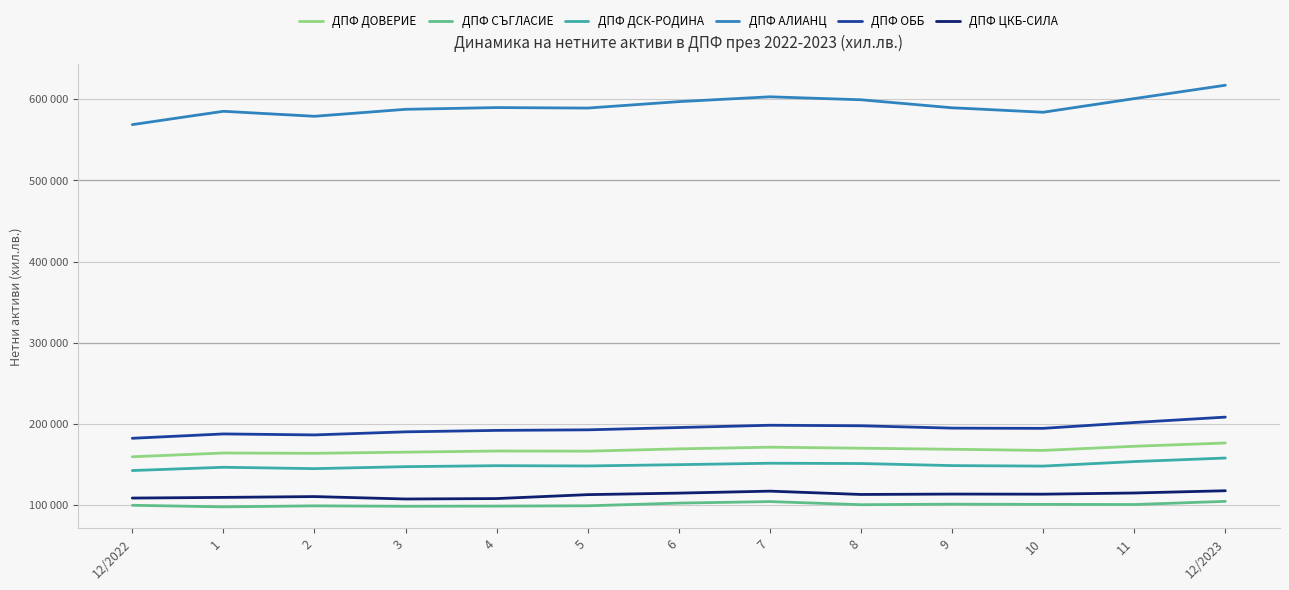

At which category does ДПФ СЪГЛАСИЕ reach its first local valley?

1